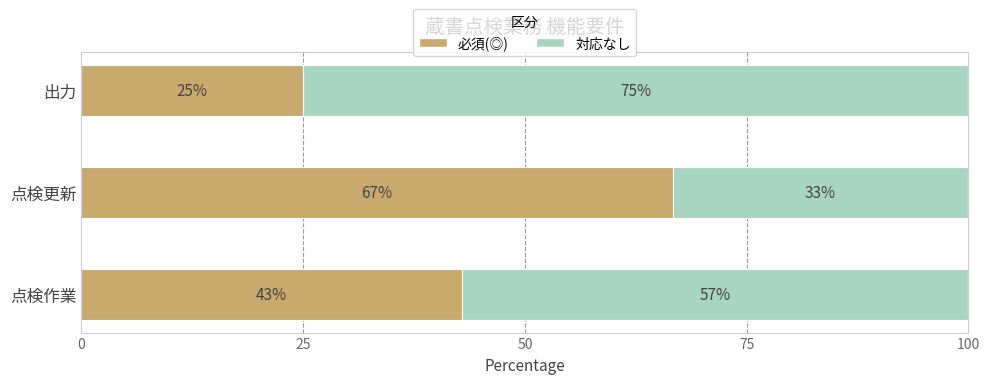

Which category has the highest value in the 必須(◎) series?

点検更新